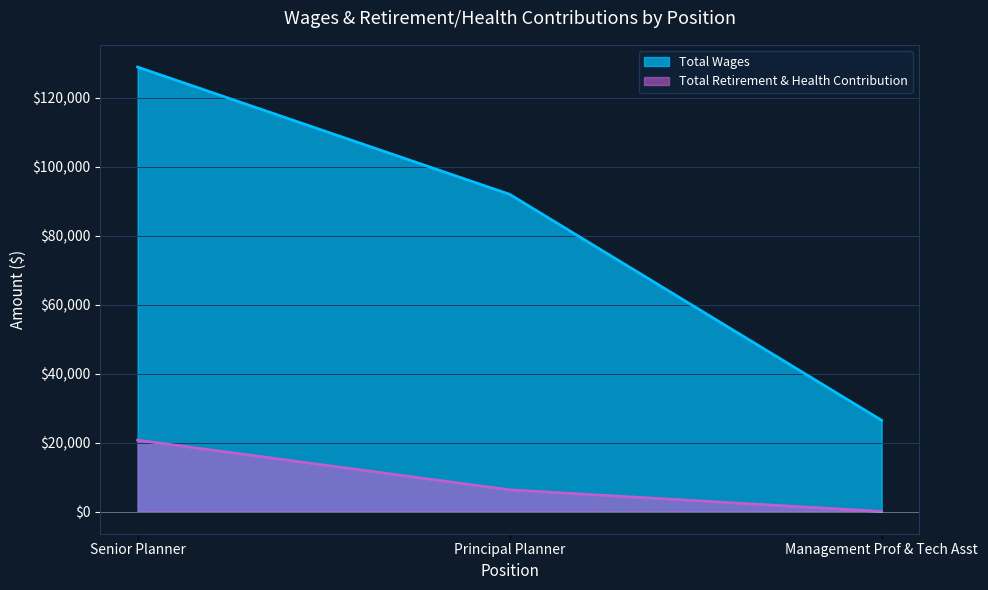

What is the value of the Total Retirement & Health Contribution point at the 1st from the left?

20703